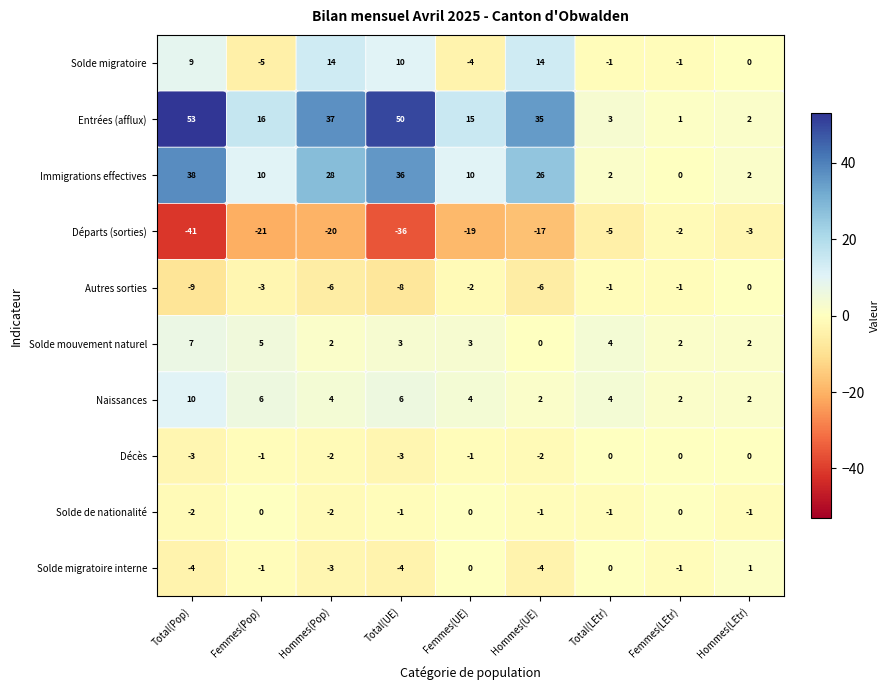

What is the difference between the highest and lowest values at Femmes(Pop)?

37